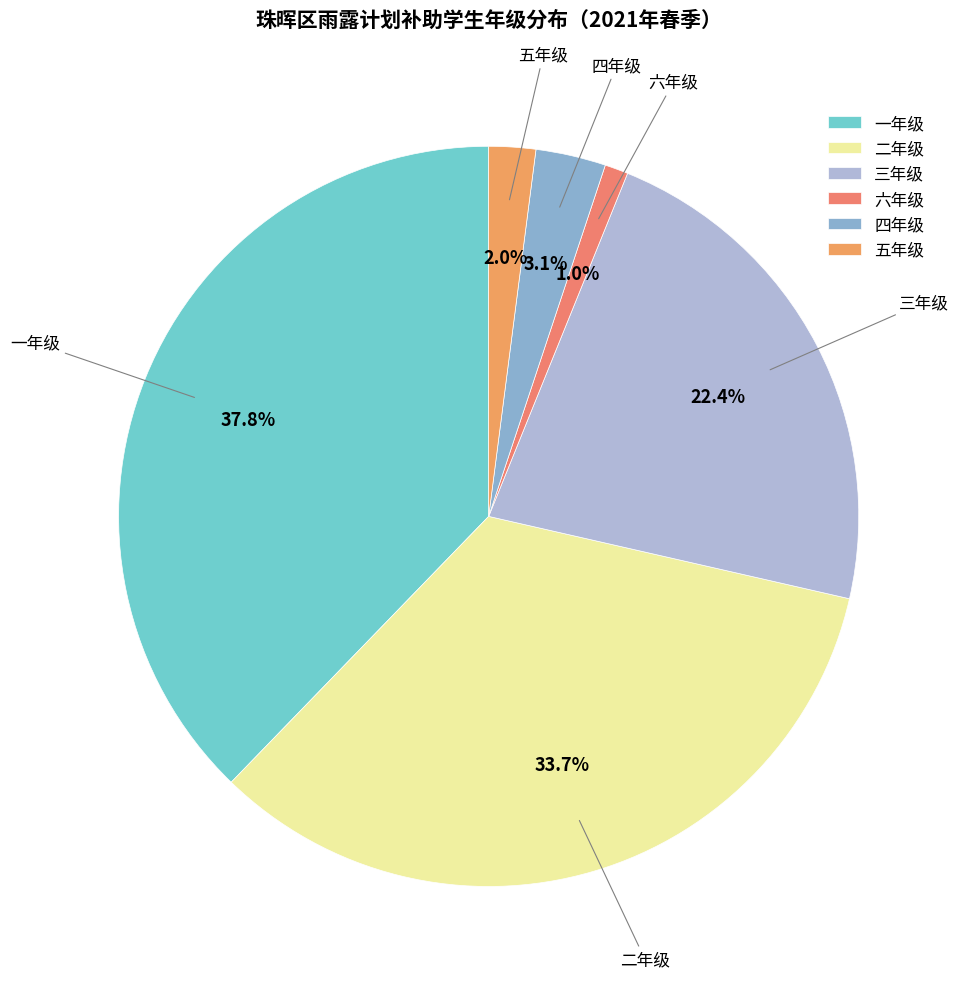

What percentage is the 六年级 slice, to the nearest percent?

1%